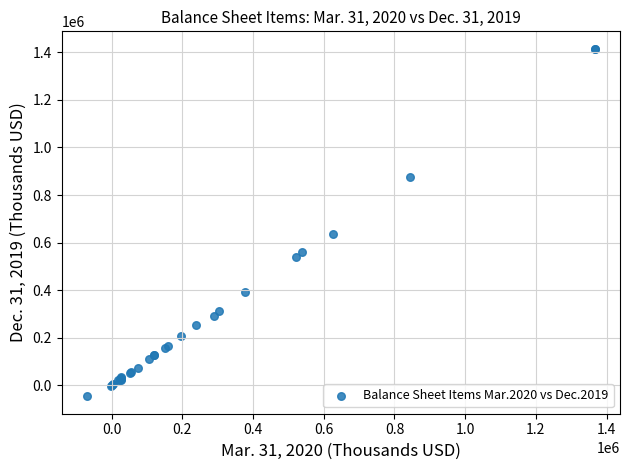

What Y value in the scatter plot is closest to 684249?

634668